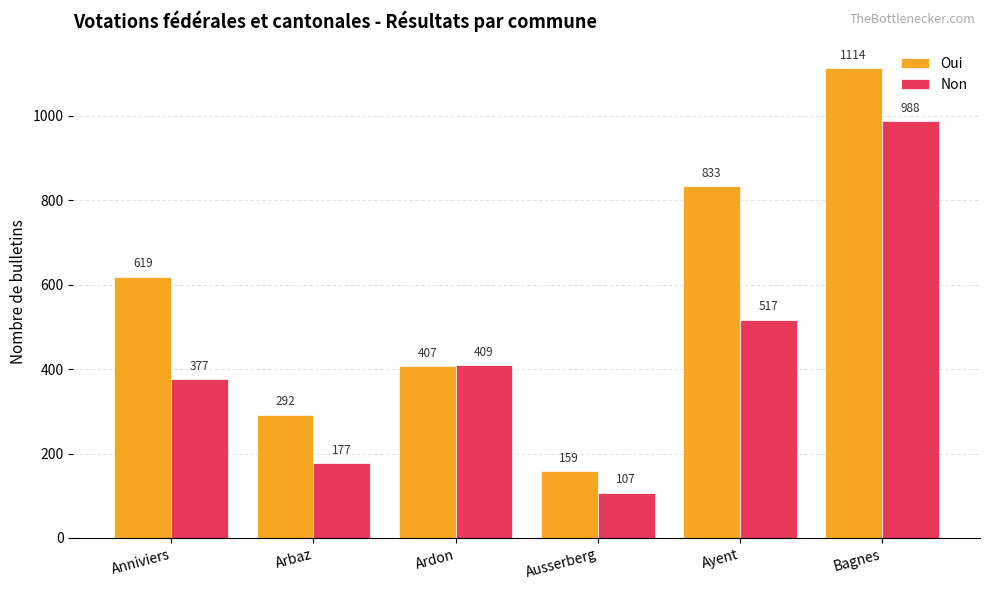

Is it true that Non equals 107 at Ausserberg?

True